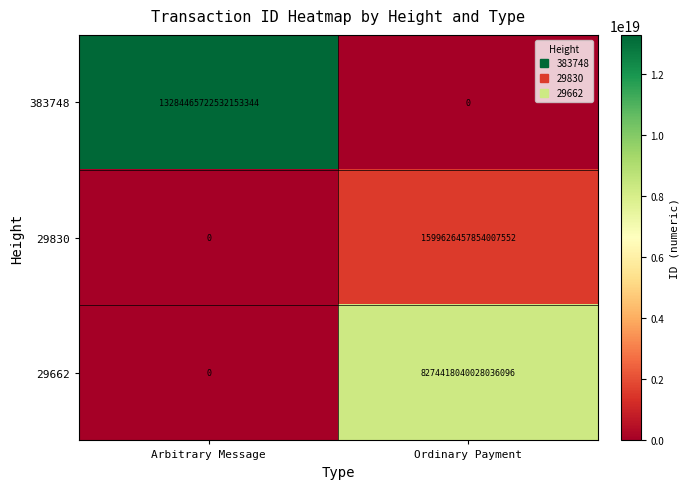

At how many categories does at least one series exceed 11464989506724438016?

1